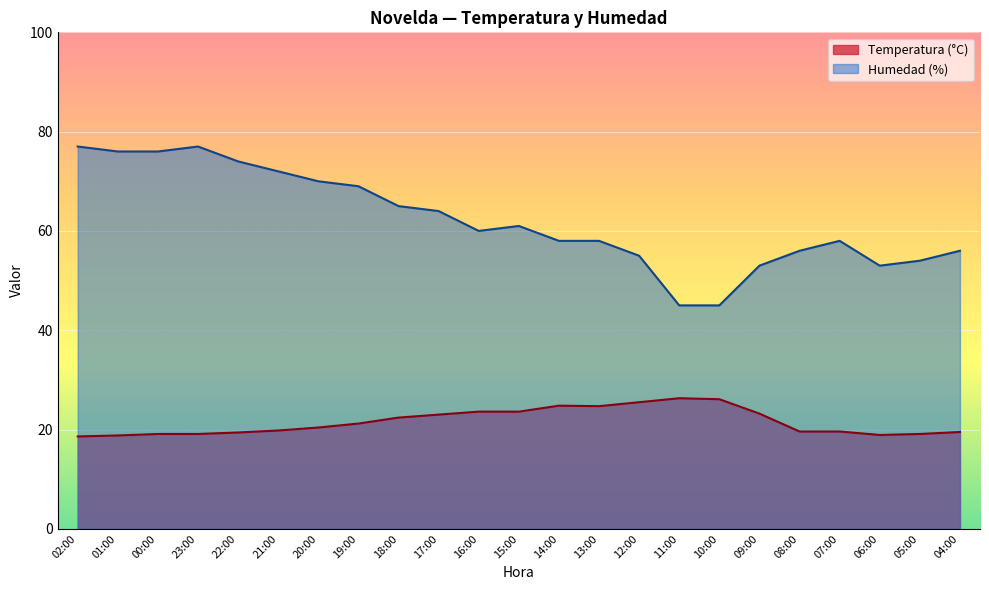

Between 20:00 and 18:00, which is larger?

18:00